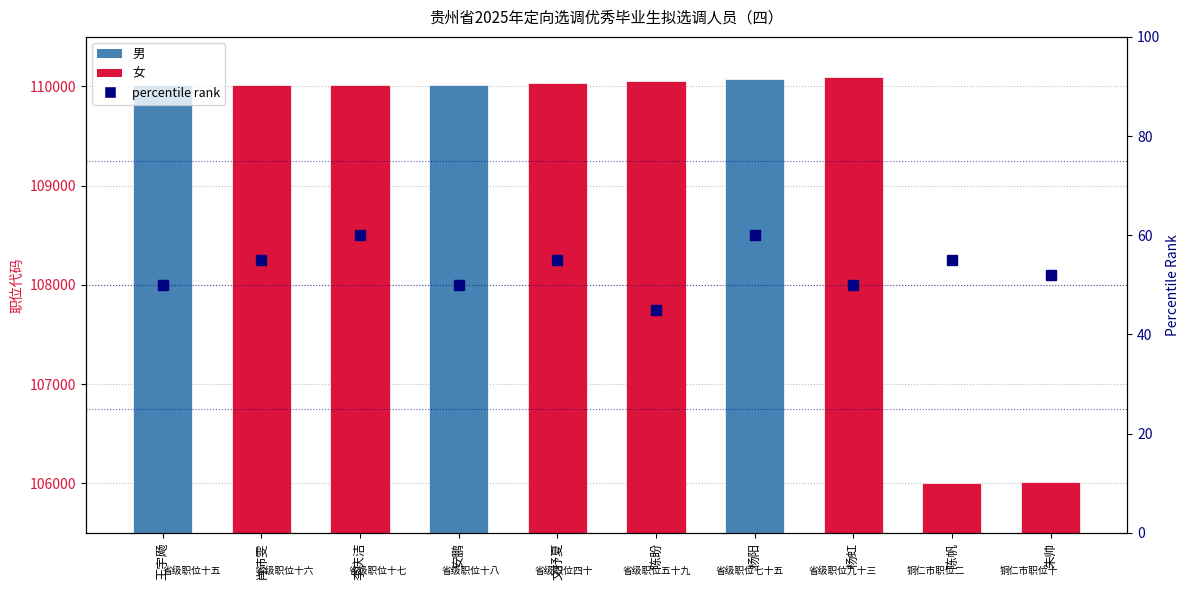

What is the sum of the 职位代码 values at 文抒夏 and 杨虹?

220133